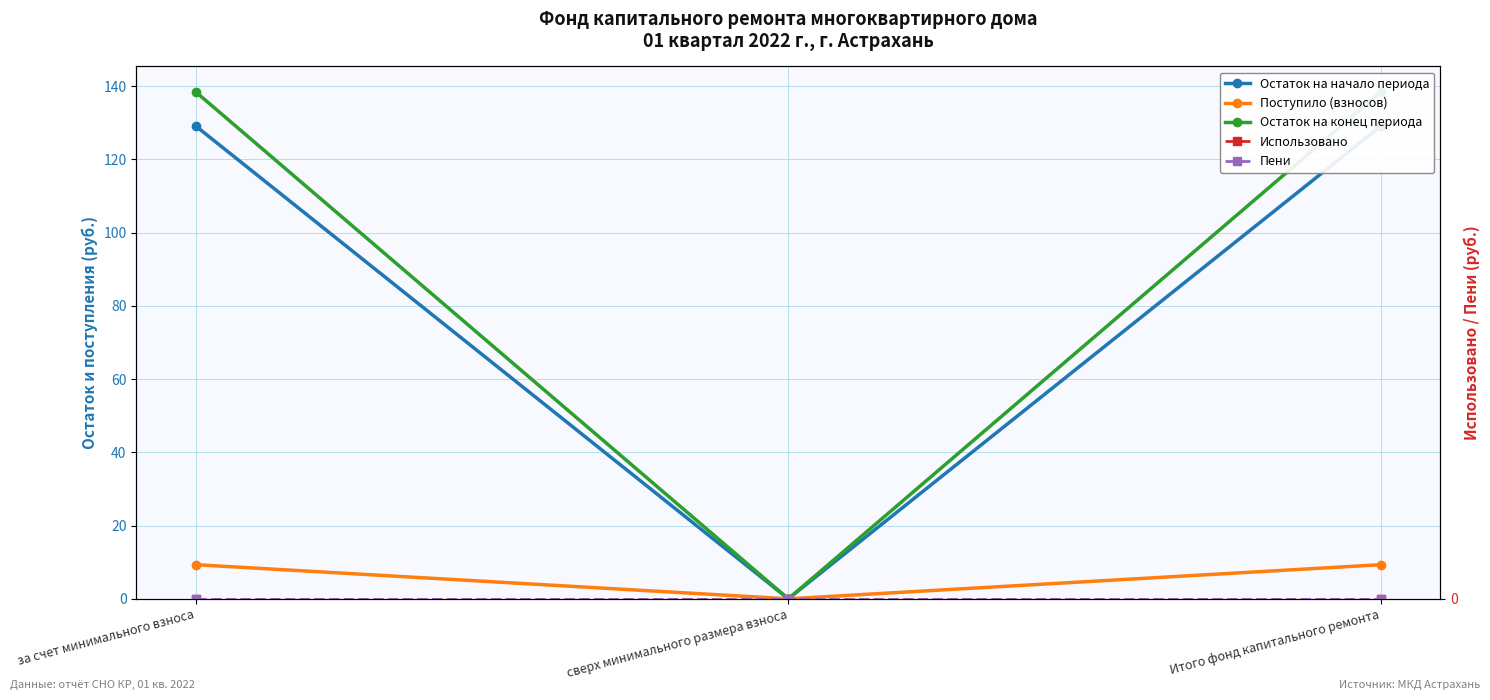

How many lines are shown in the chart?

5